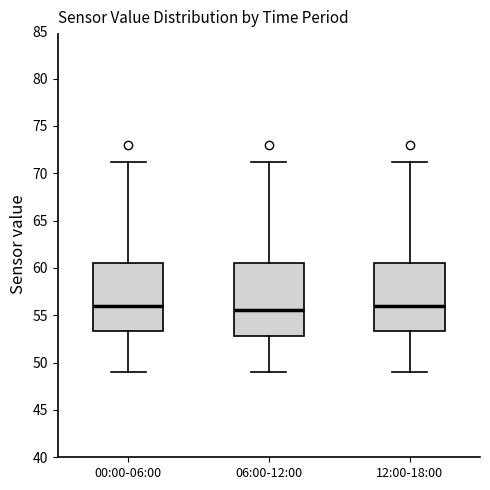

Where does the lower whisker of the box for 12:00-18:00 end on the y-axis? The values are not printed on the chart, so give them approximately, as read against the axis.

49.0